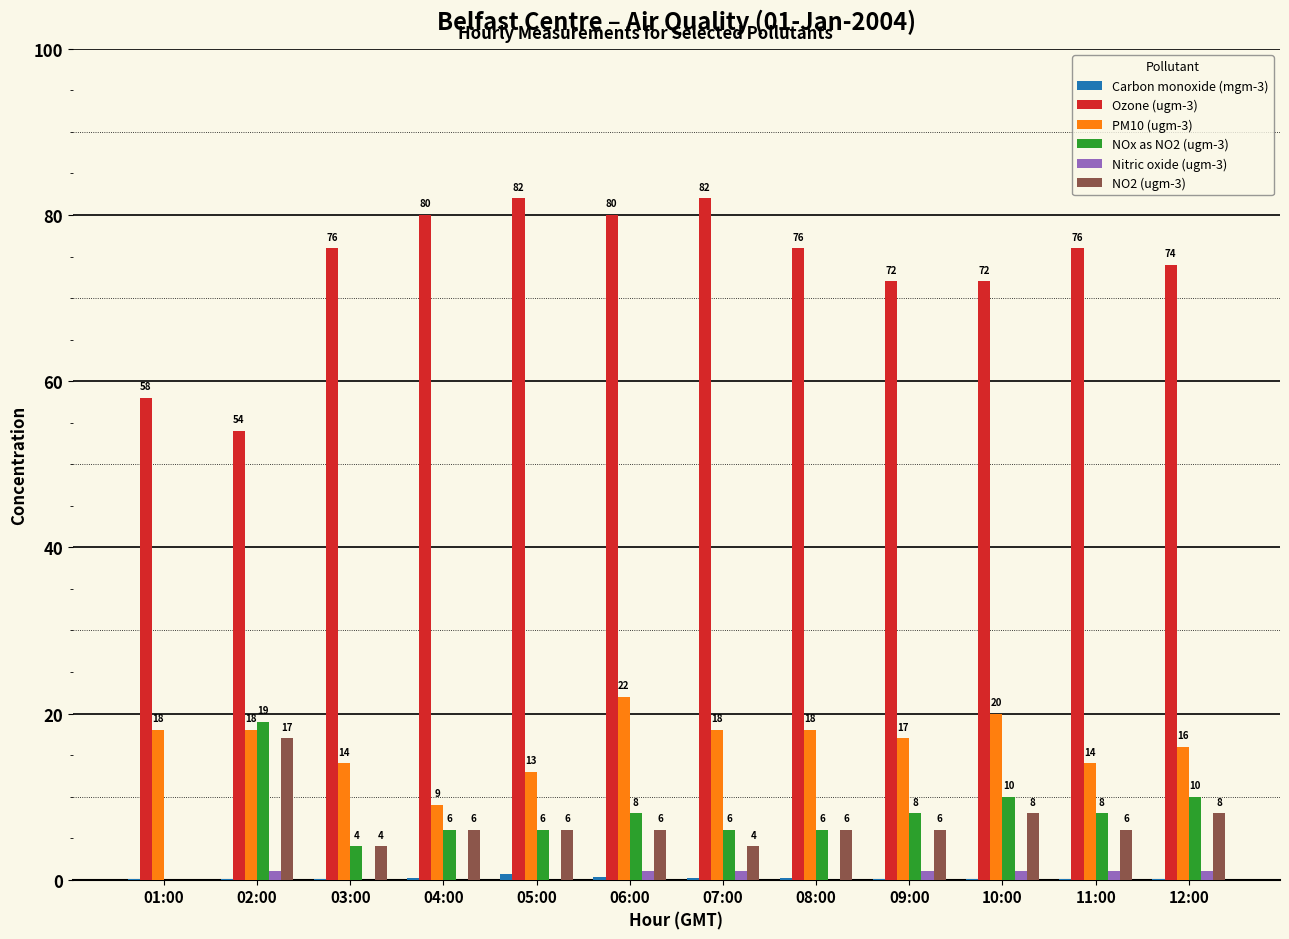

What is the sum of all PM10 (ugm-3) values?

197.0